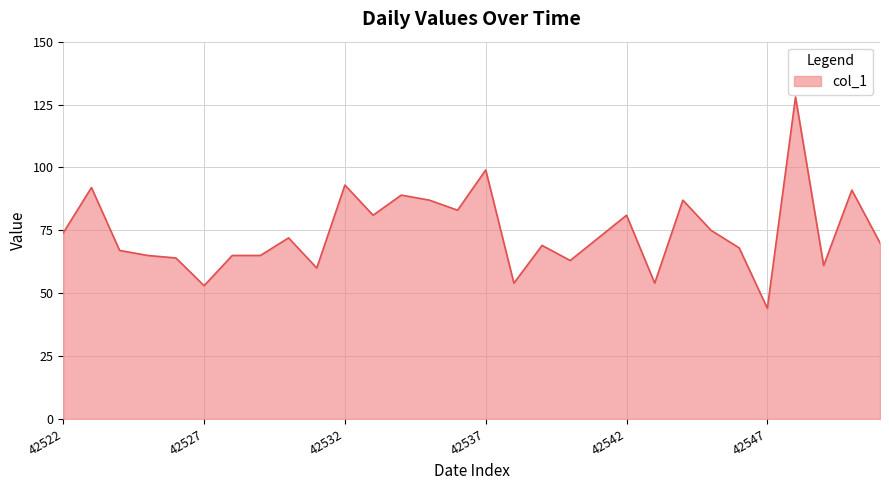

Reading left to right, extract all data points from this chart.

74	92	67	65	64	53	65	65	72	60	93	81	89	87	83	99	54	69	63	72	81	54	87	75	68	44	128	61	91	70